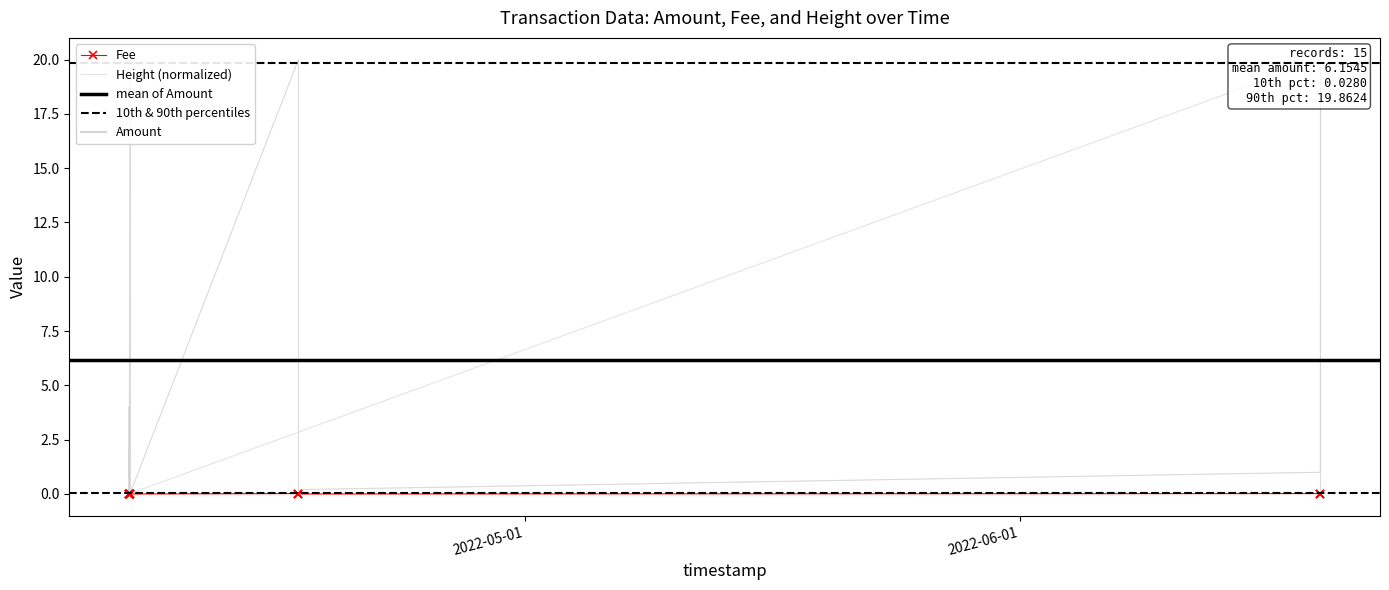

Is it true that Amount equals 0.1 at 2022-04-06 05:26:21?

False